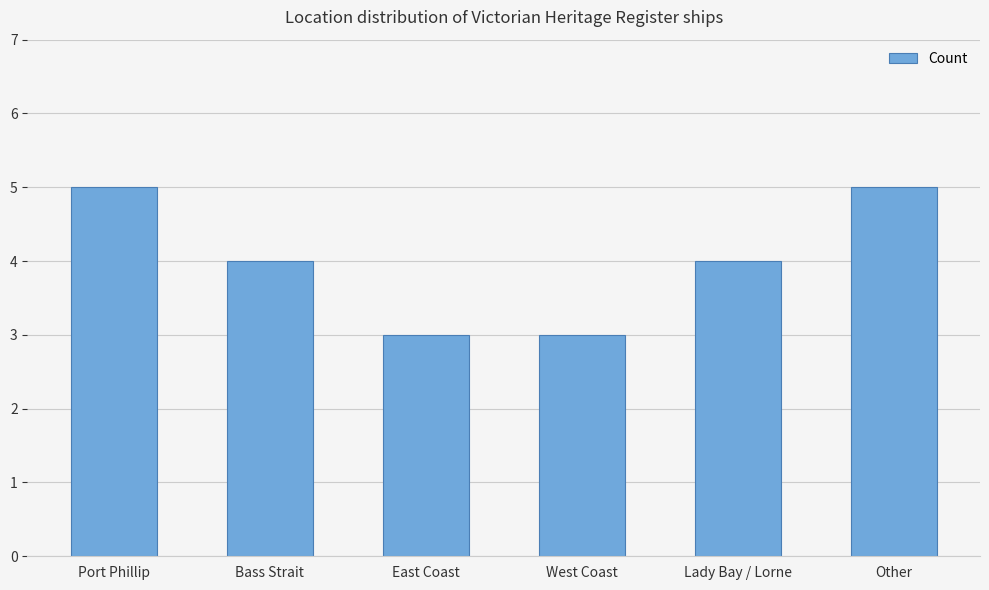

Read the value at Port Phillip.

5